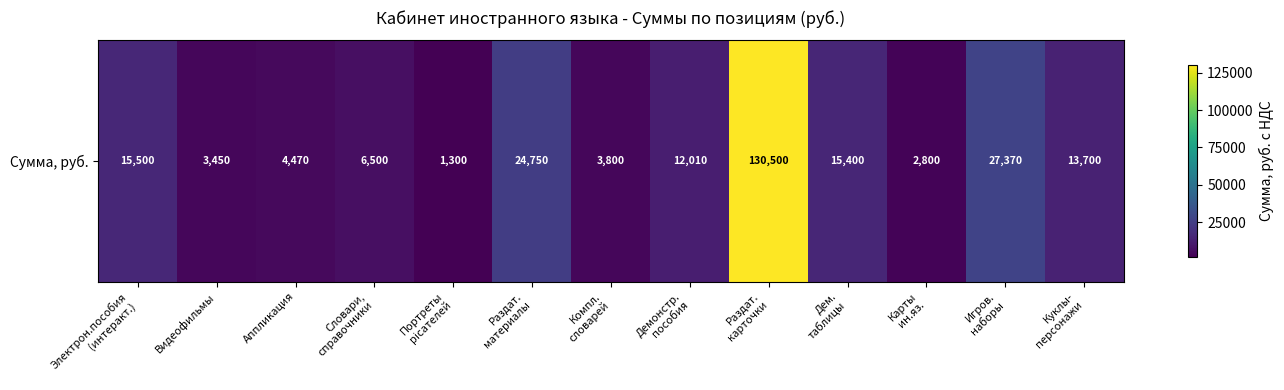

What is the ratio of the value at Компл.
словарей to the value at Видеофильмы?

1.1